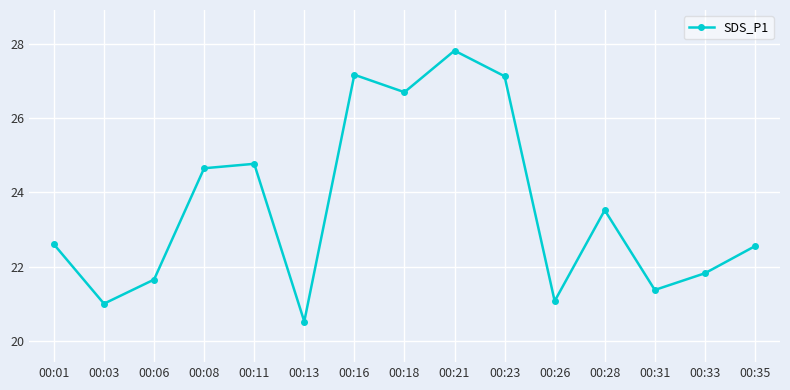

The chart shows a value of 8.5 at 00:28. True or false?

False